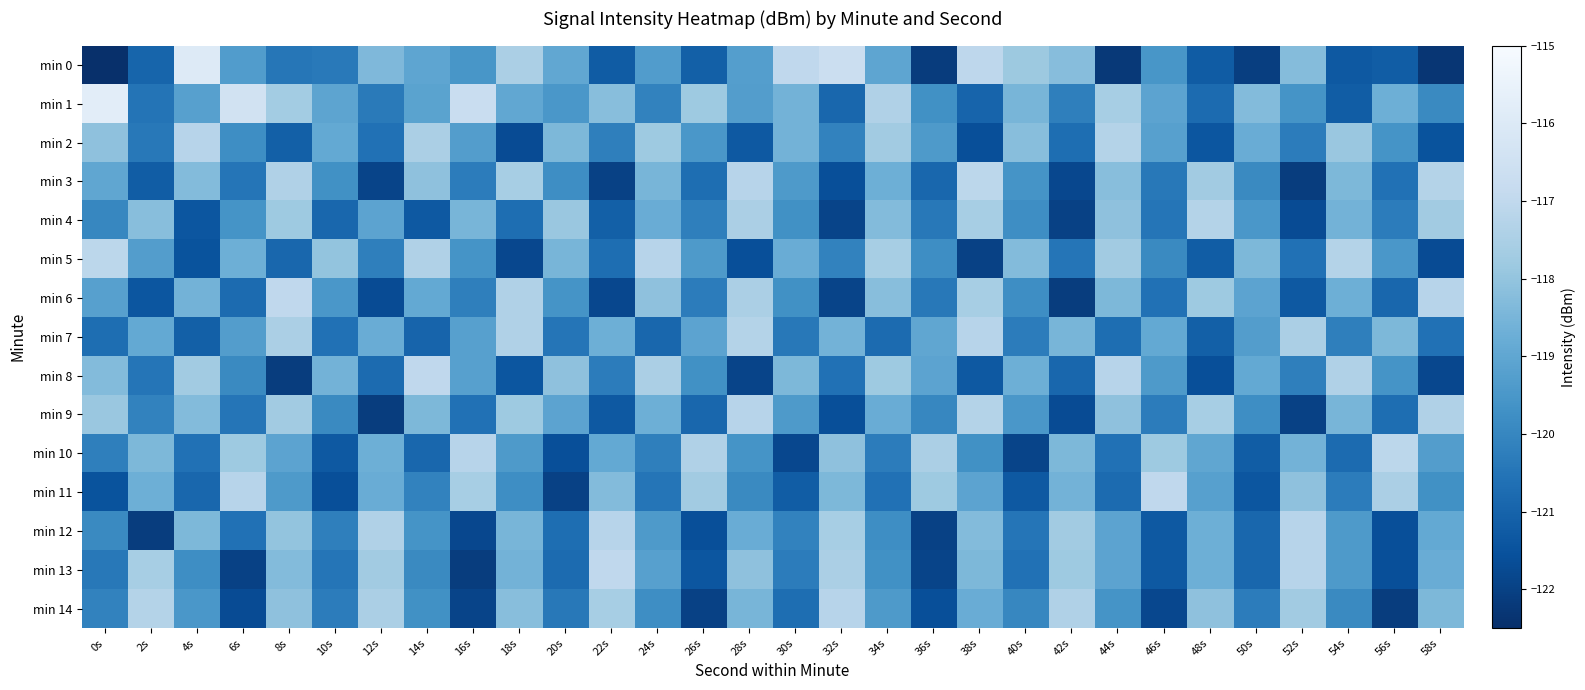

What is the minimum value shown in the chart?

-214.1